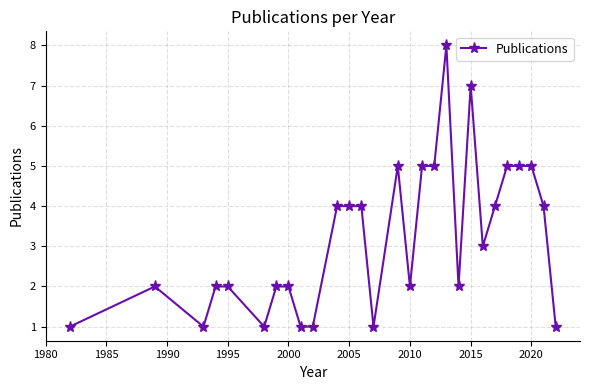

What is the difference between the maximum and minimum values?

7